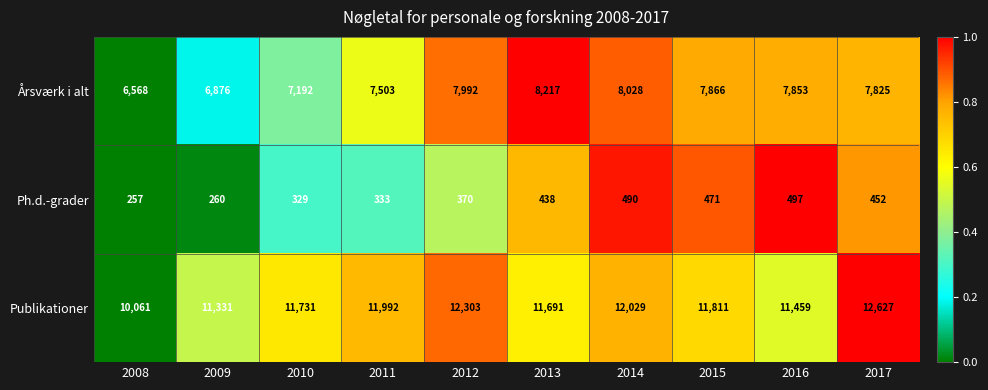

List the labels in order of Ph.d.-grader value, smallest first.

2008, 2009, 2010, 2011, 2012, 2013, 2017, 2015, 2014, 2016